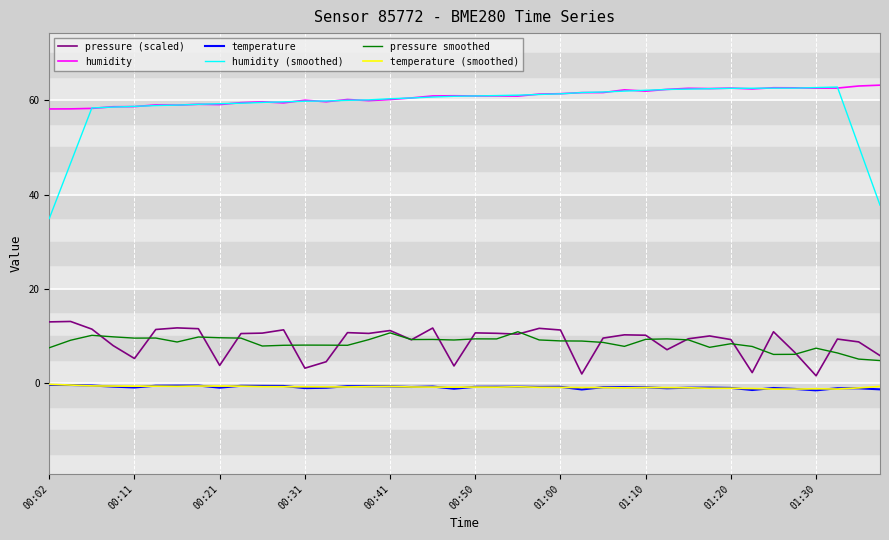

True or false: humidity has more than 2 points higher than both neighbors.

True